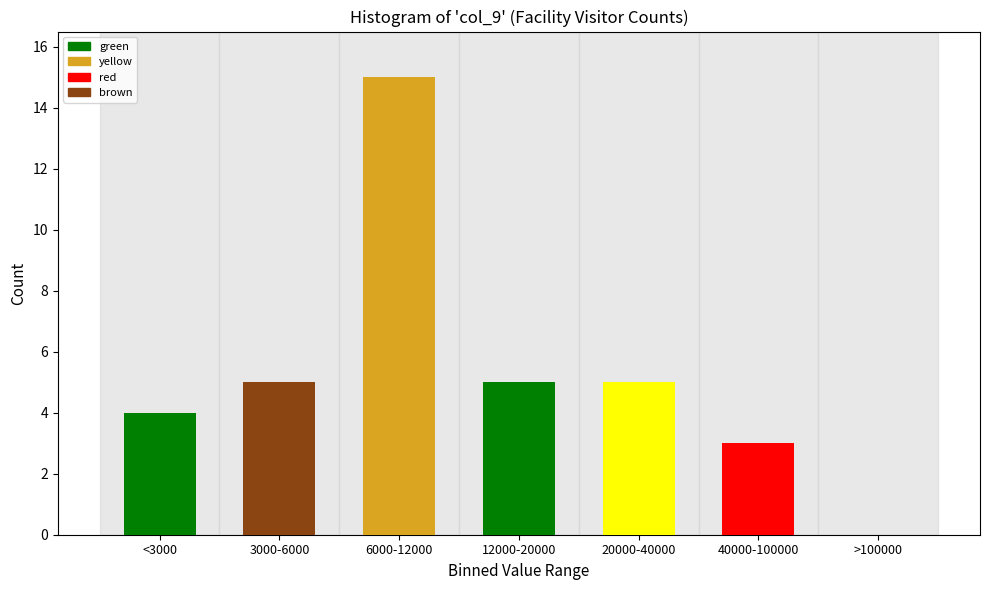

Reading left to right, list all the values displayed in this chart.

<3000=4	3000-6000=5	6000-12000=15	12000-20000=5	20000-40000=5	40000-100000=3	>100000=0